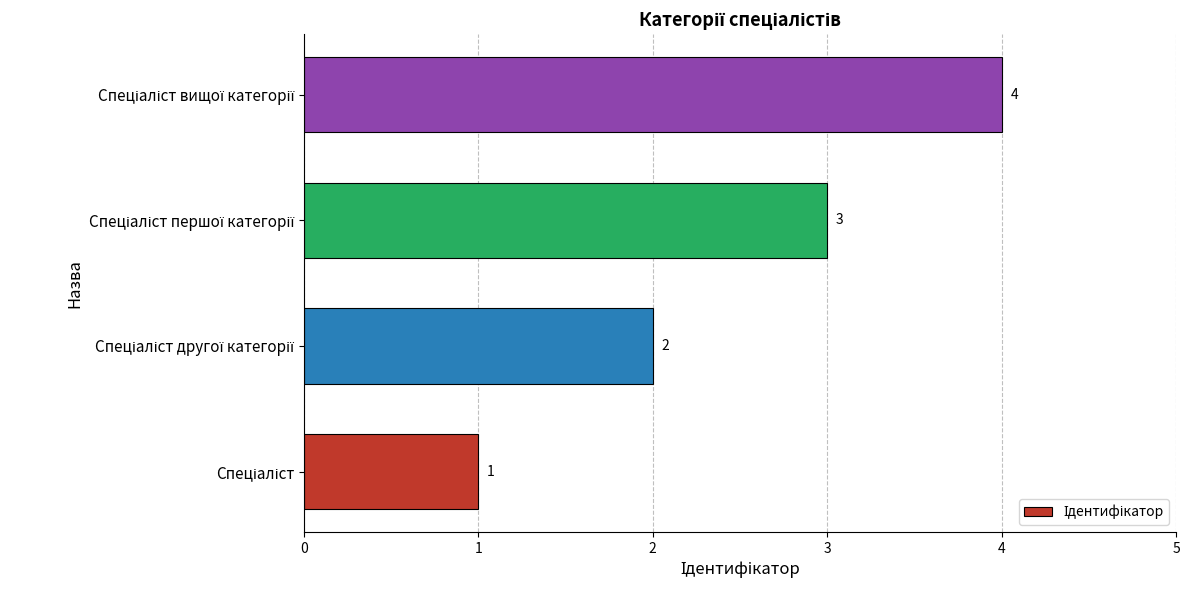

Does the chart contain any negative values?

No